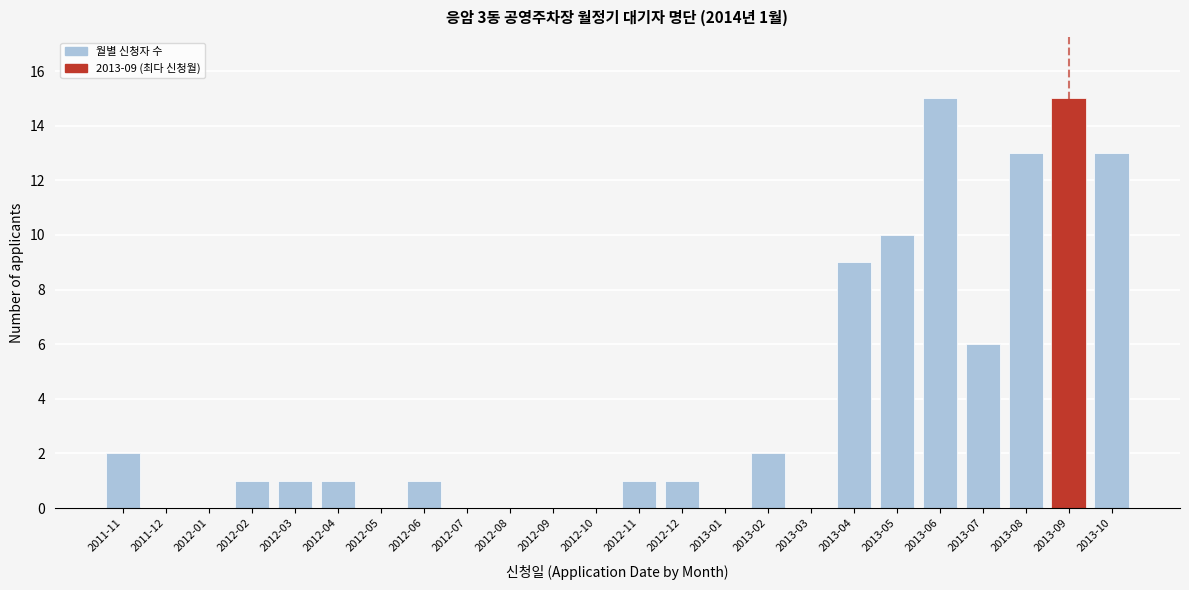

Reading left to right, transcribe all the data shown in this chart.

2011-11=2	2011-12=0	2012-01=0	2012-02=1	2012-03=1	2012-04=1	2012-05=0	2012-06=1	2012-07=0	2012-08=0	2012-09=0	2012-10=0	2012-11=1	2012-12=1	2013-01=0	2013-02=2	2013-03=0	2013-04=9	2013-05=10	2013-06=15	2013-07=6	2013-08=13	2013-09=15	2013-10=13